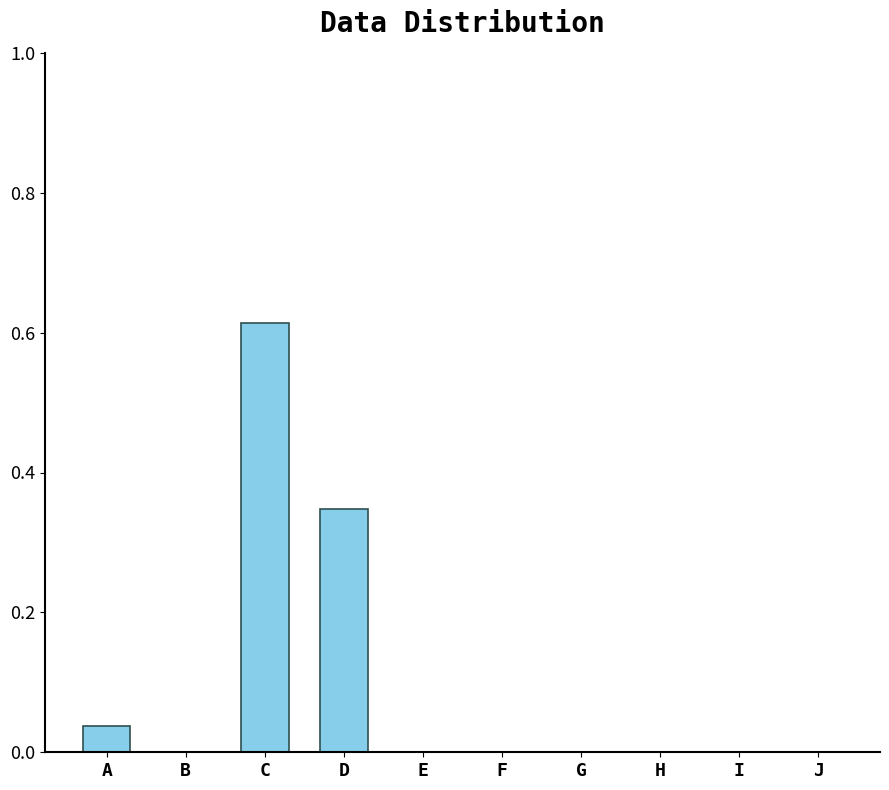

Which category has the highest value across all series?

C